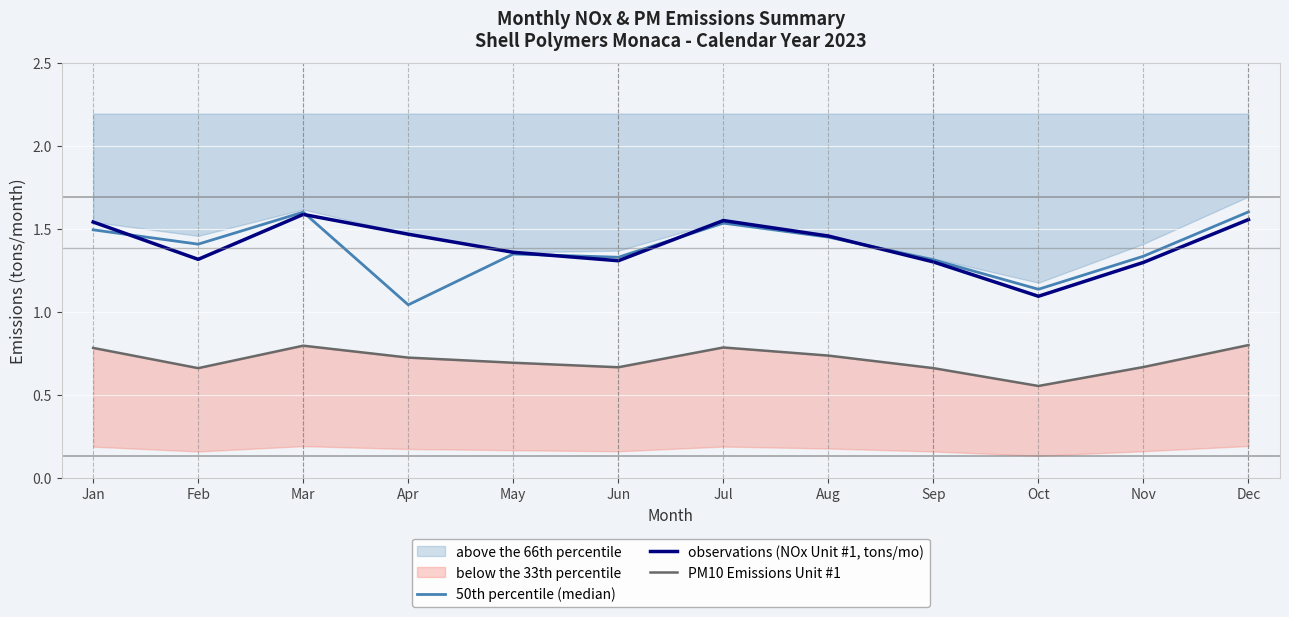

What is the spread (max minus min) of values at Nov?

0.7